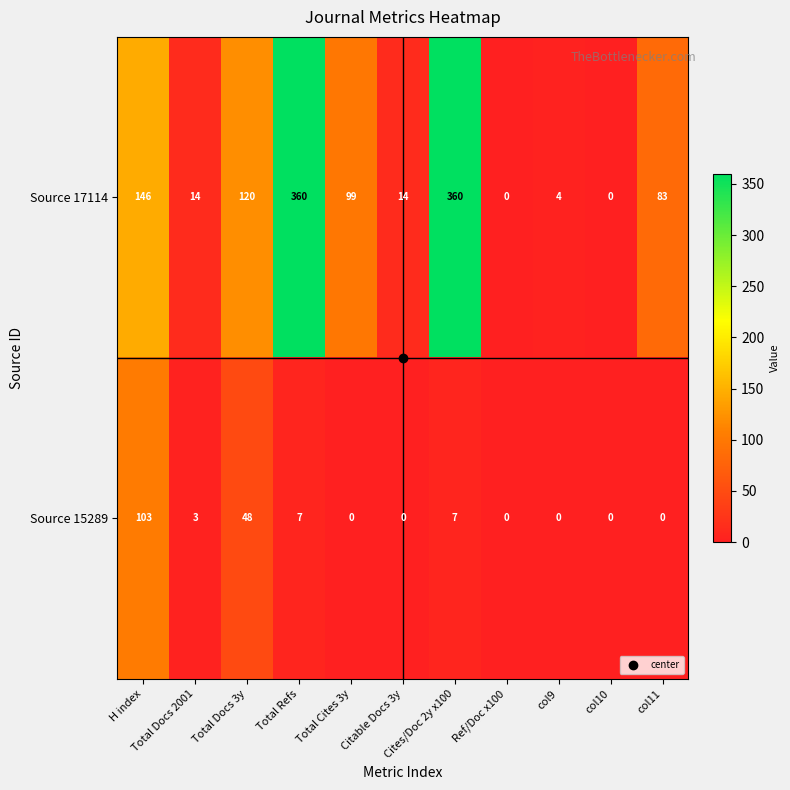

Which series has the largest total across all categories?

Source 17114